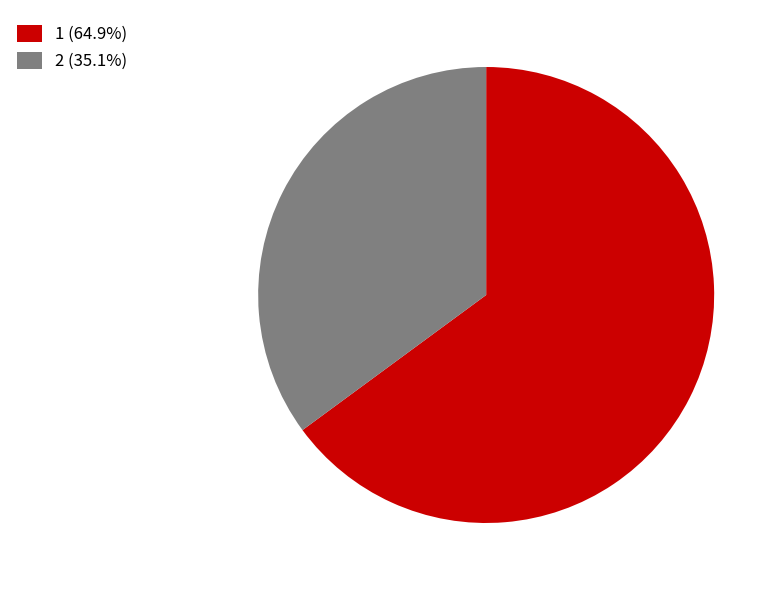

Which slice is the smallest?

2